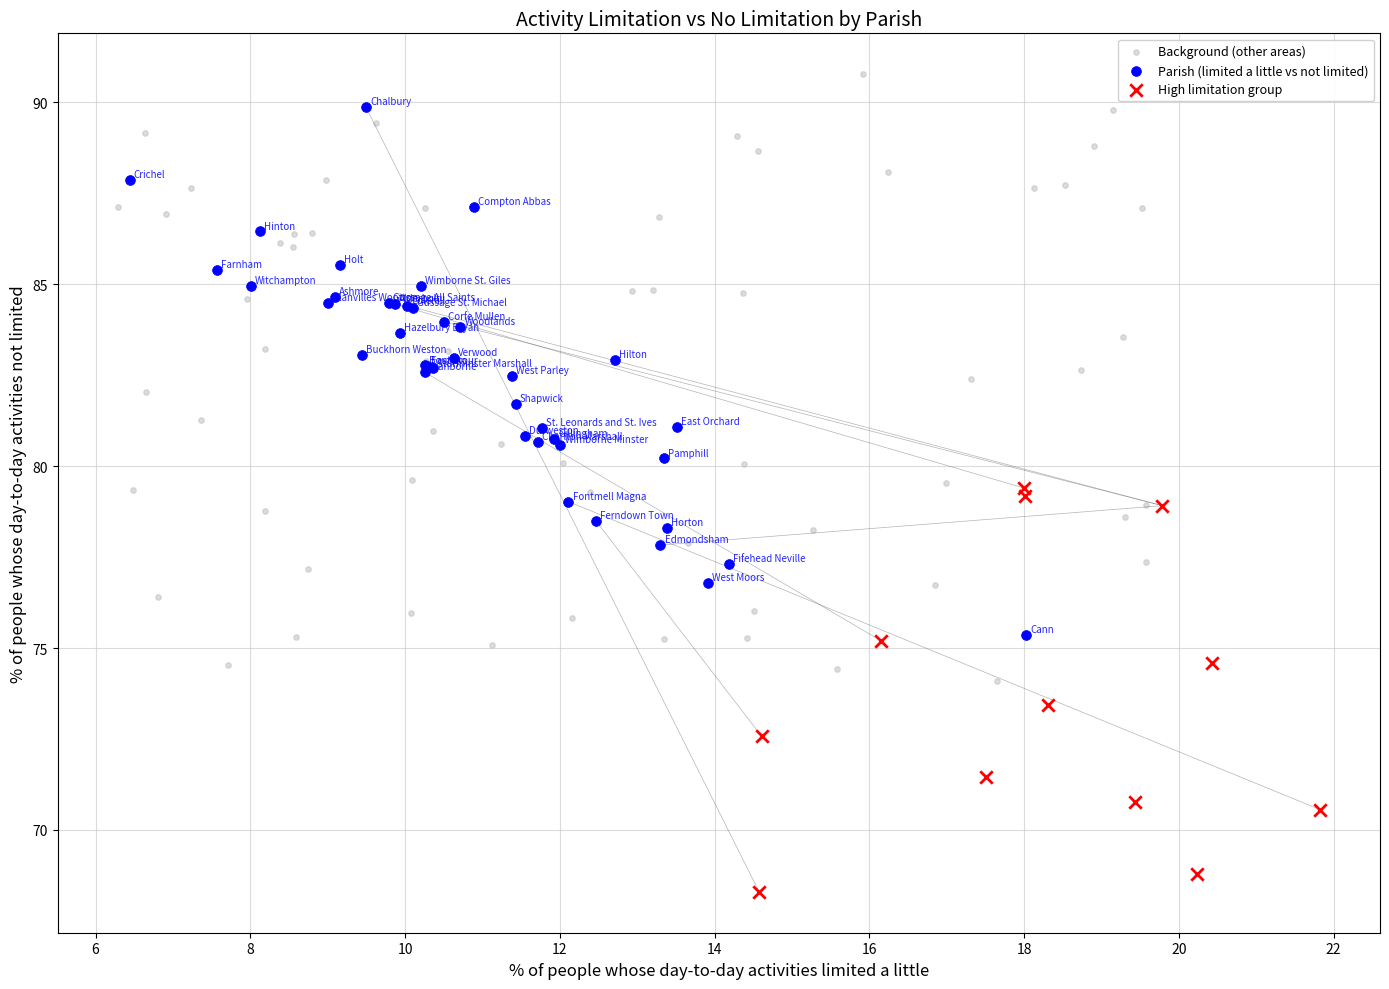

Which series has the widest spread of Y values?

Background (other areas)